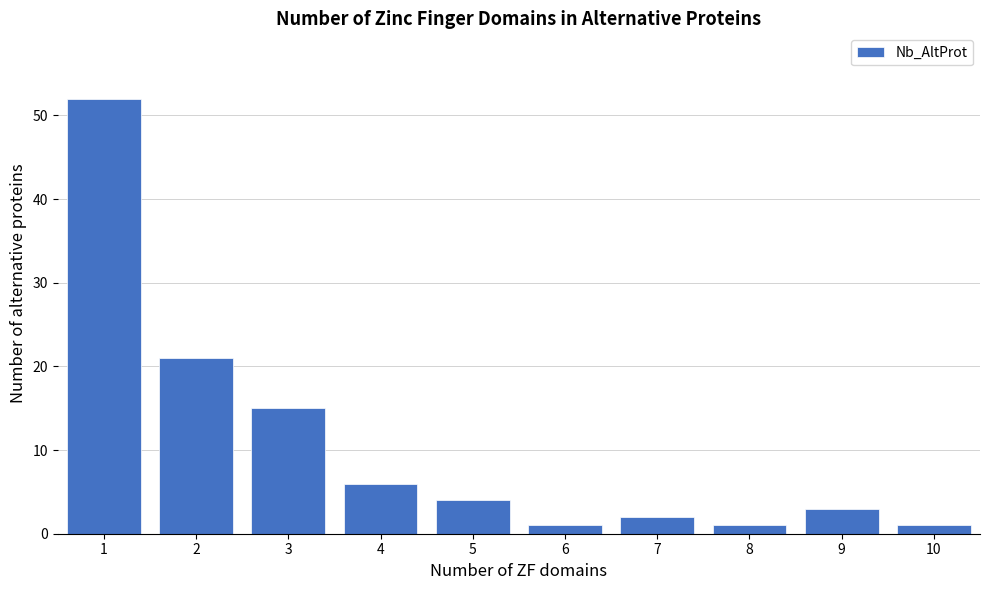

Reading left to right, list all the values displayed in this chart.

52	21	15	6	4	1	2	1	3	1